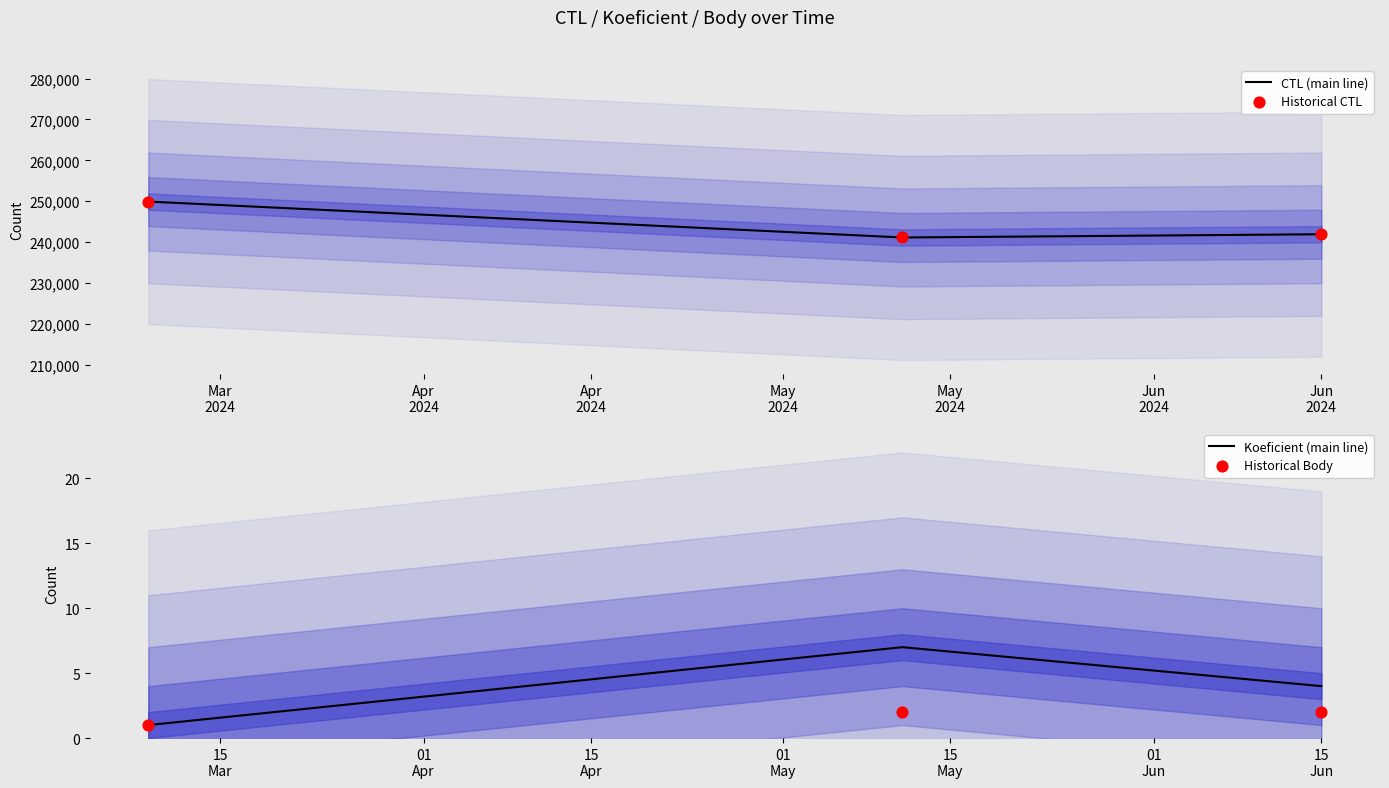

What are all the series names shown in the legend?

CTL (main line), Historical CTL, Koeficient (main line), Historical Body